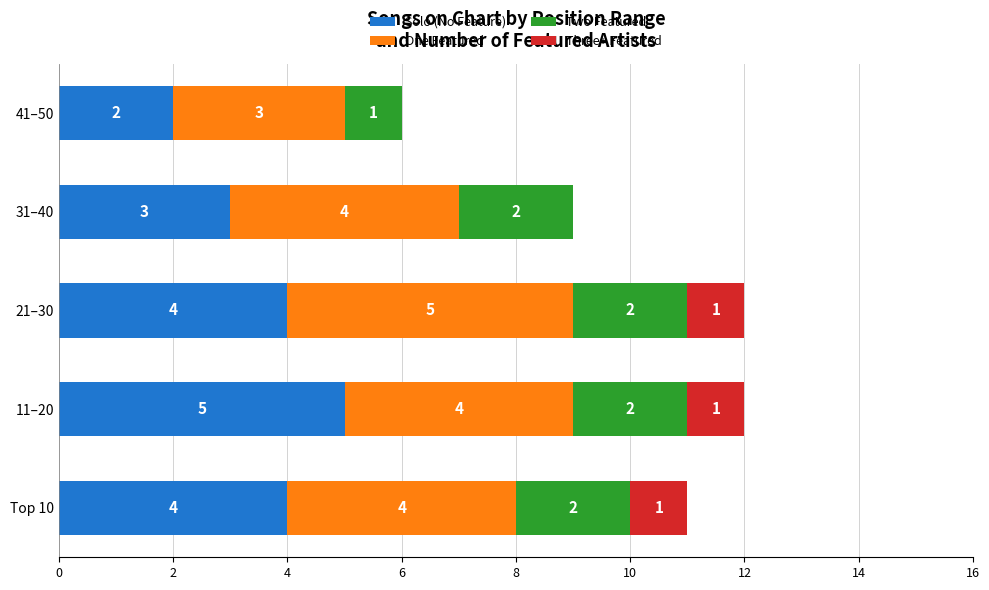

How many Solo (No Feature) values are between 3 and 4?

3